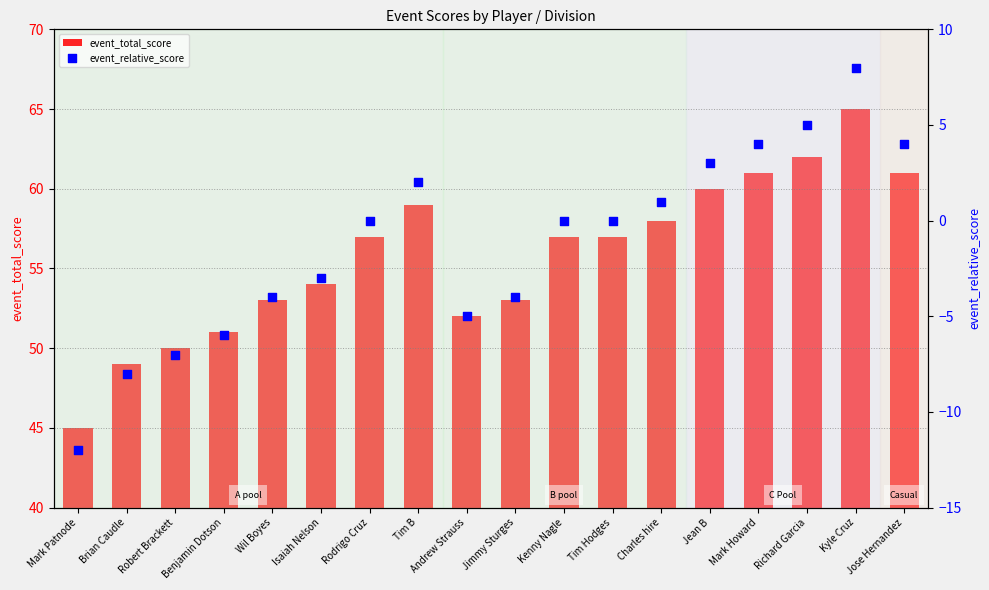

Which series contains the highest Y value?

event_total_score